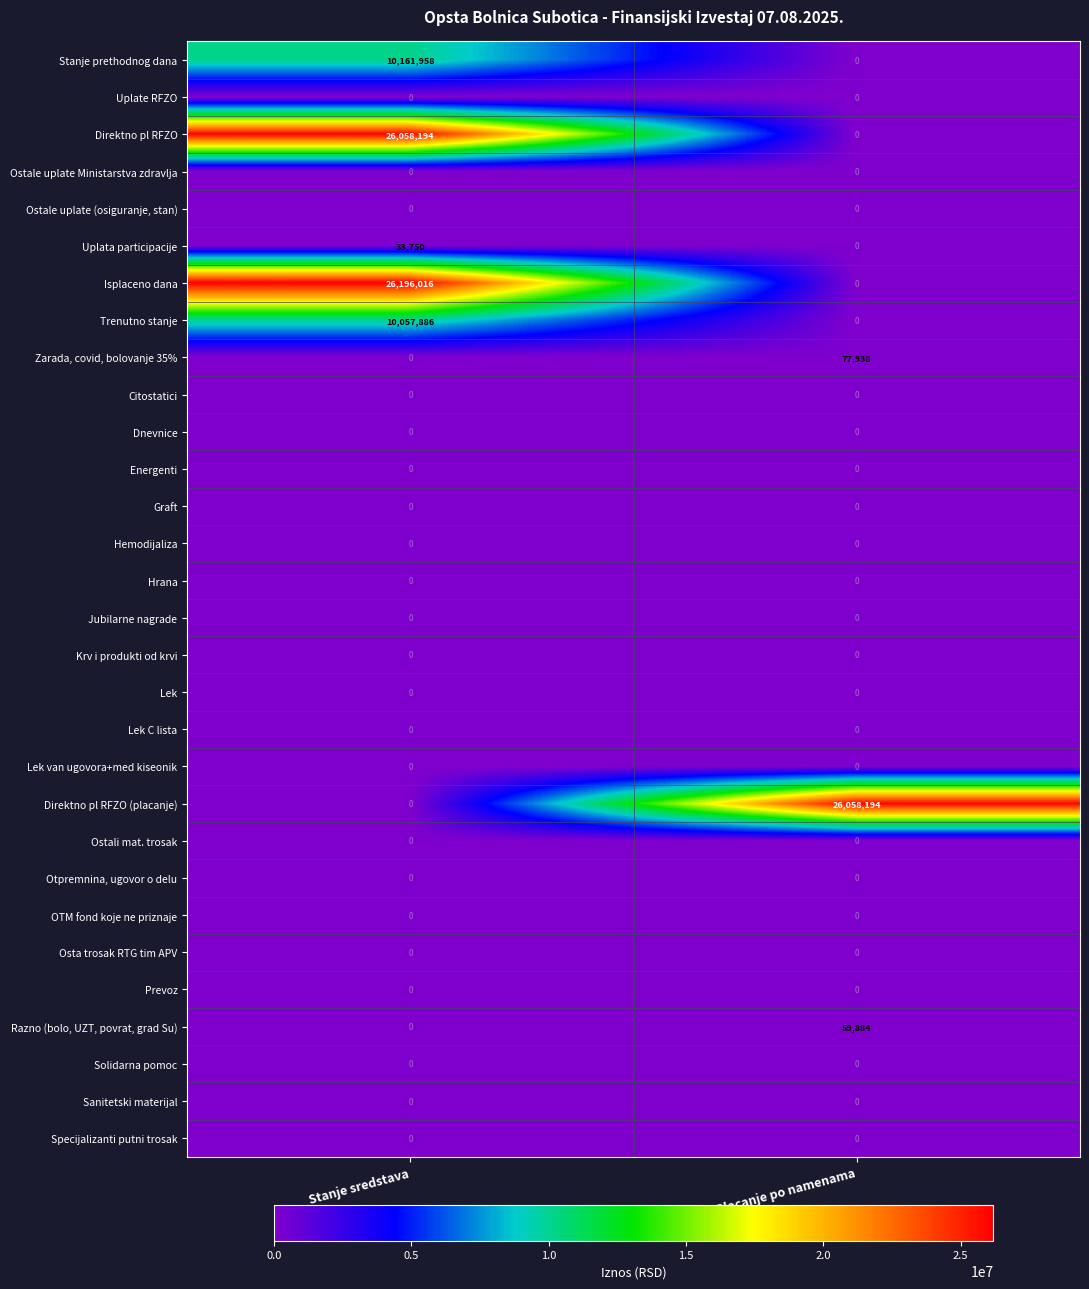

Which series has the largest total across all categories?

Isplaceno dana